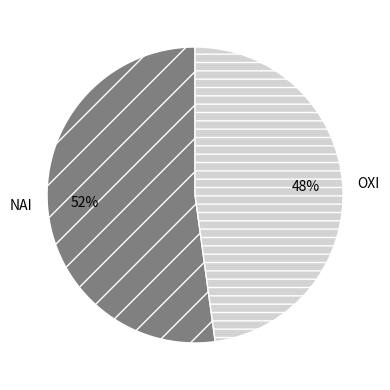

Is it true that OXI is 54% of the pie?

False